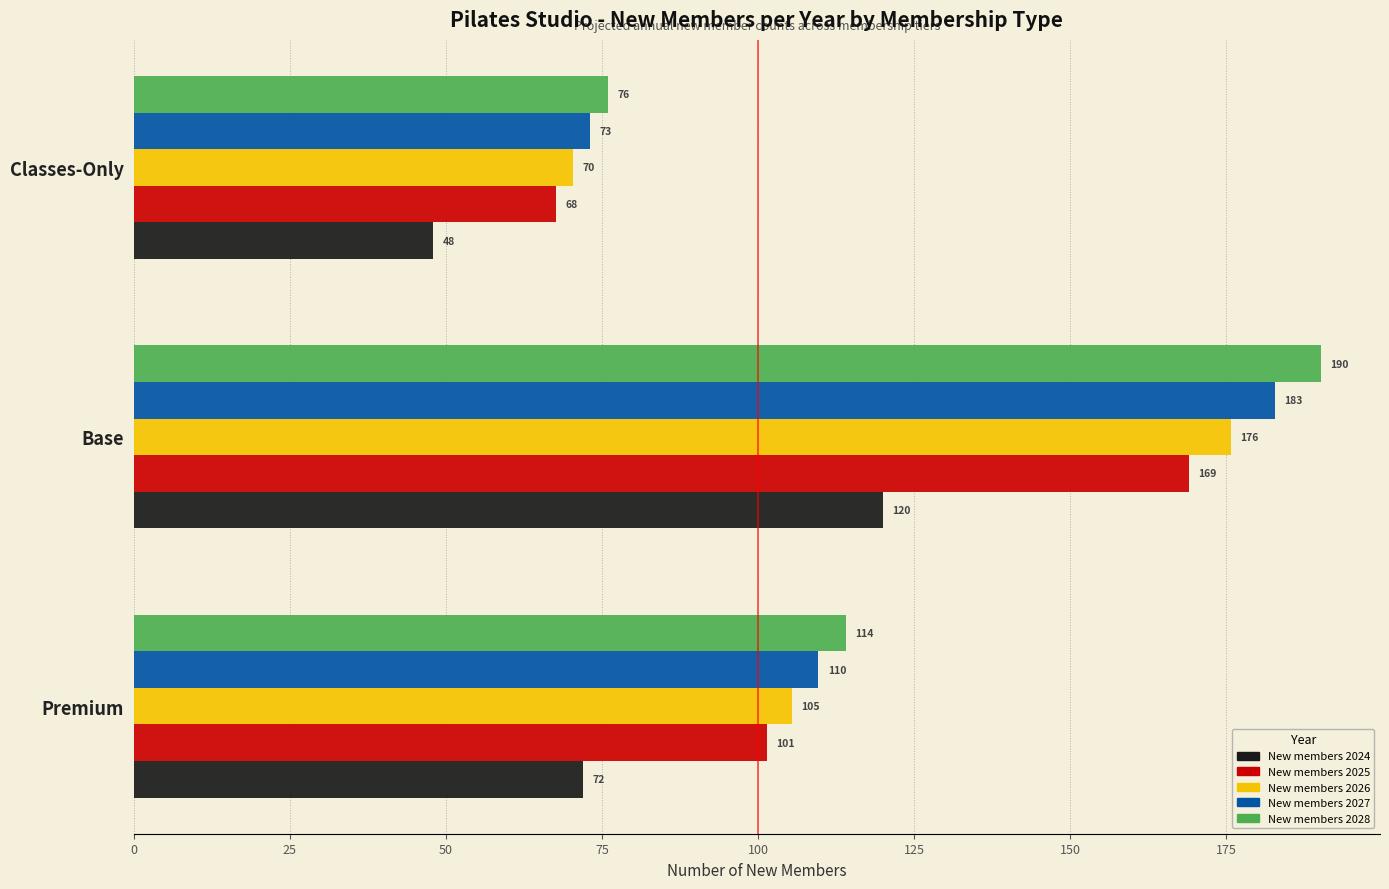

True or false: New members 2026 has a value of 23.0 at Premium.

False